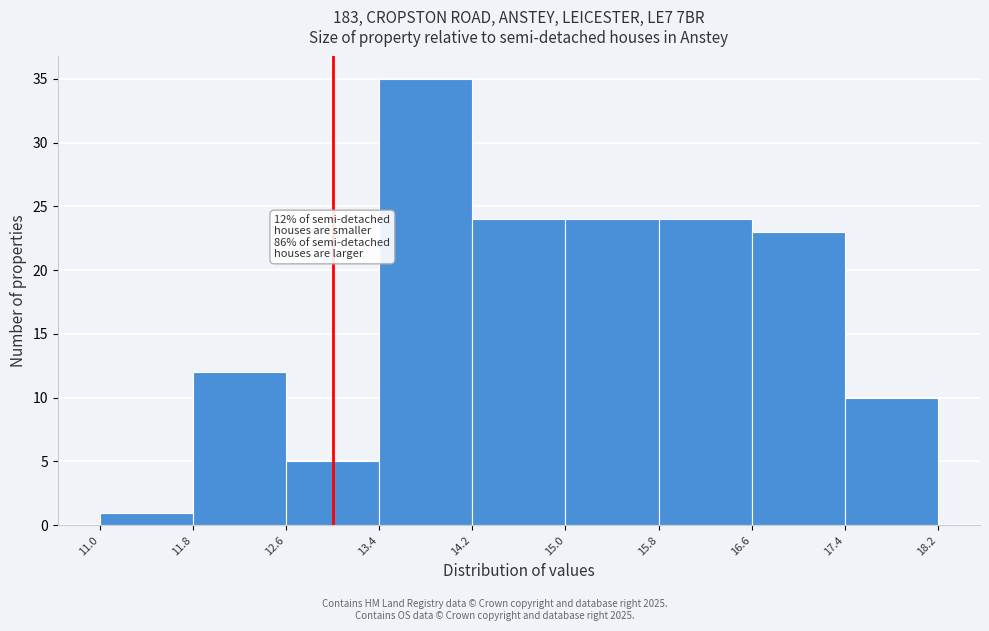

Which range on the x-axis has the tallest bar?

13.4 to 14.2